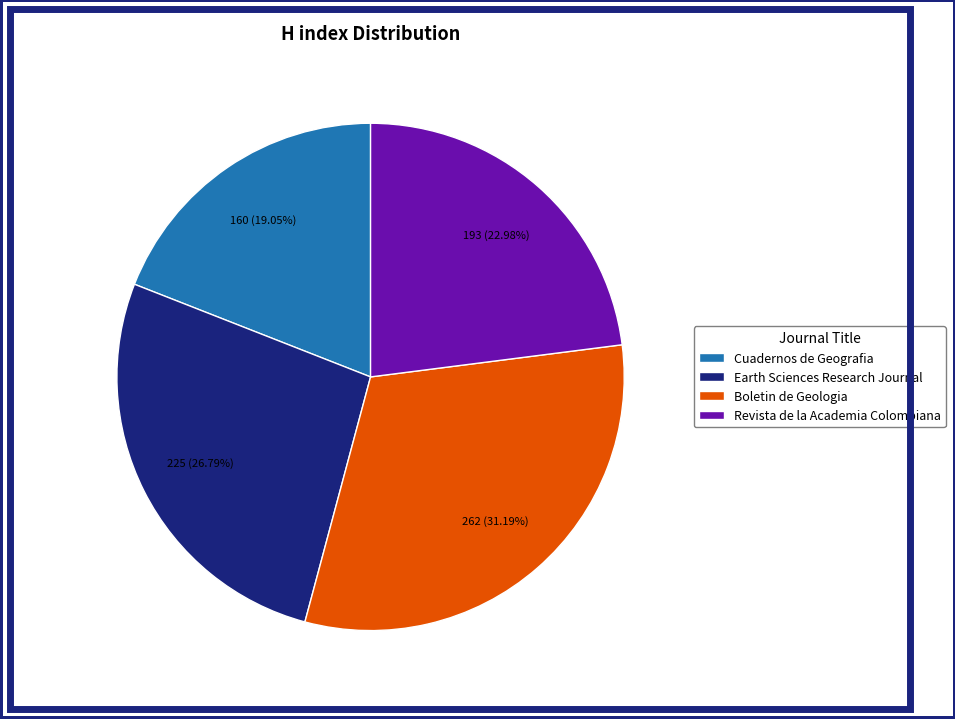

What is the total percentage of Cuadernos de Geografia and Earth Sciences Research Journal?

45.8%